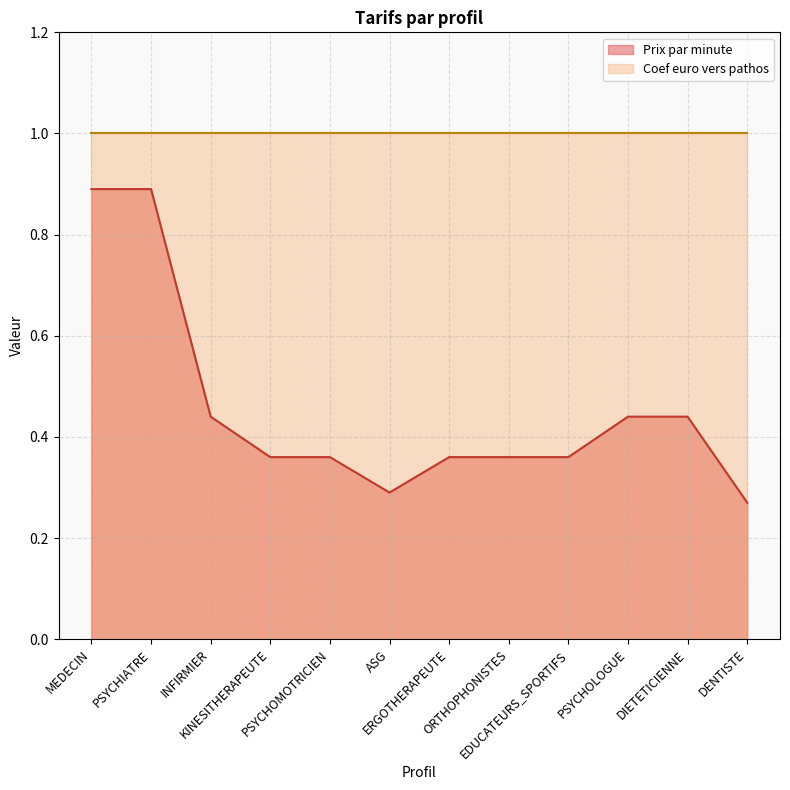

Read the value at PSYCHIATRE.

0.9